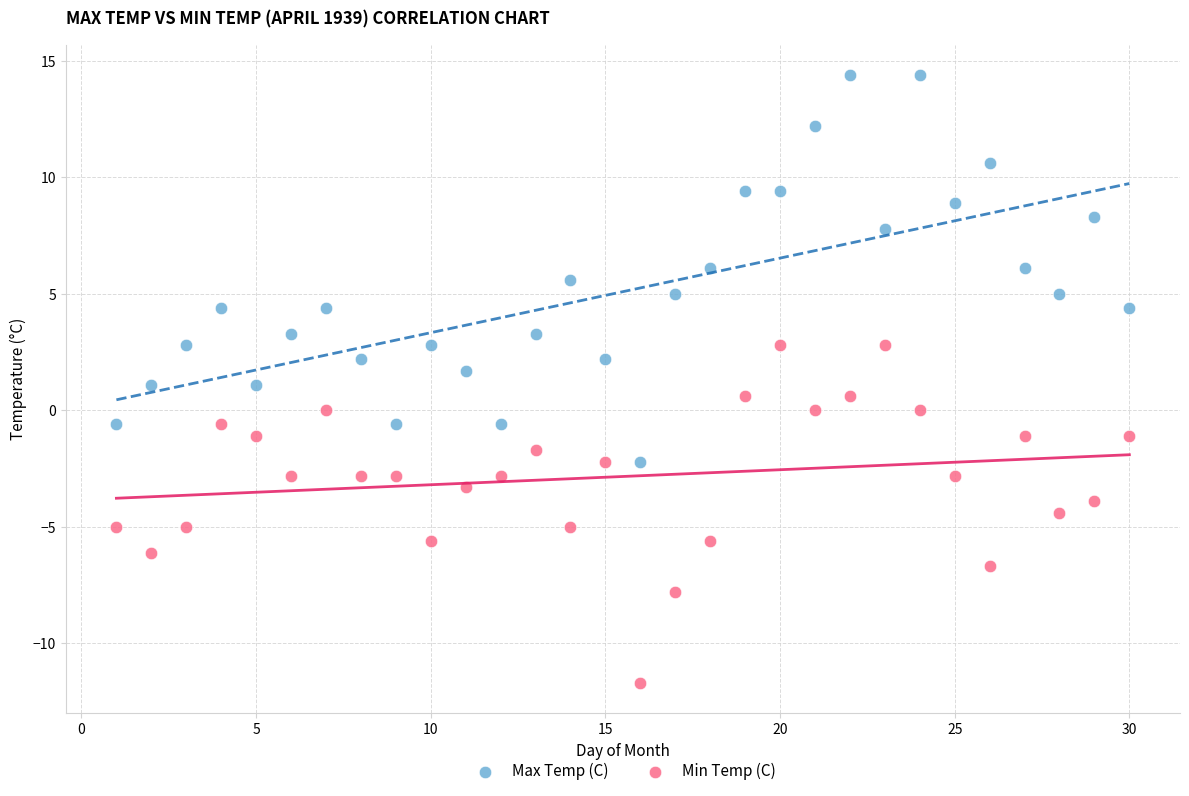

Which series reaches the maximum Y coordinate?

Max Temp (C)